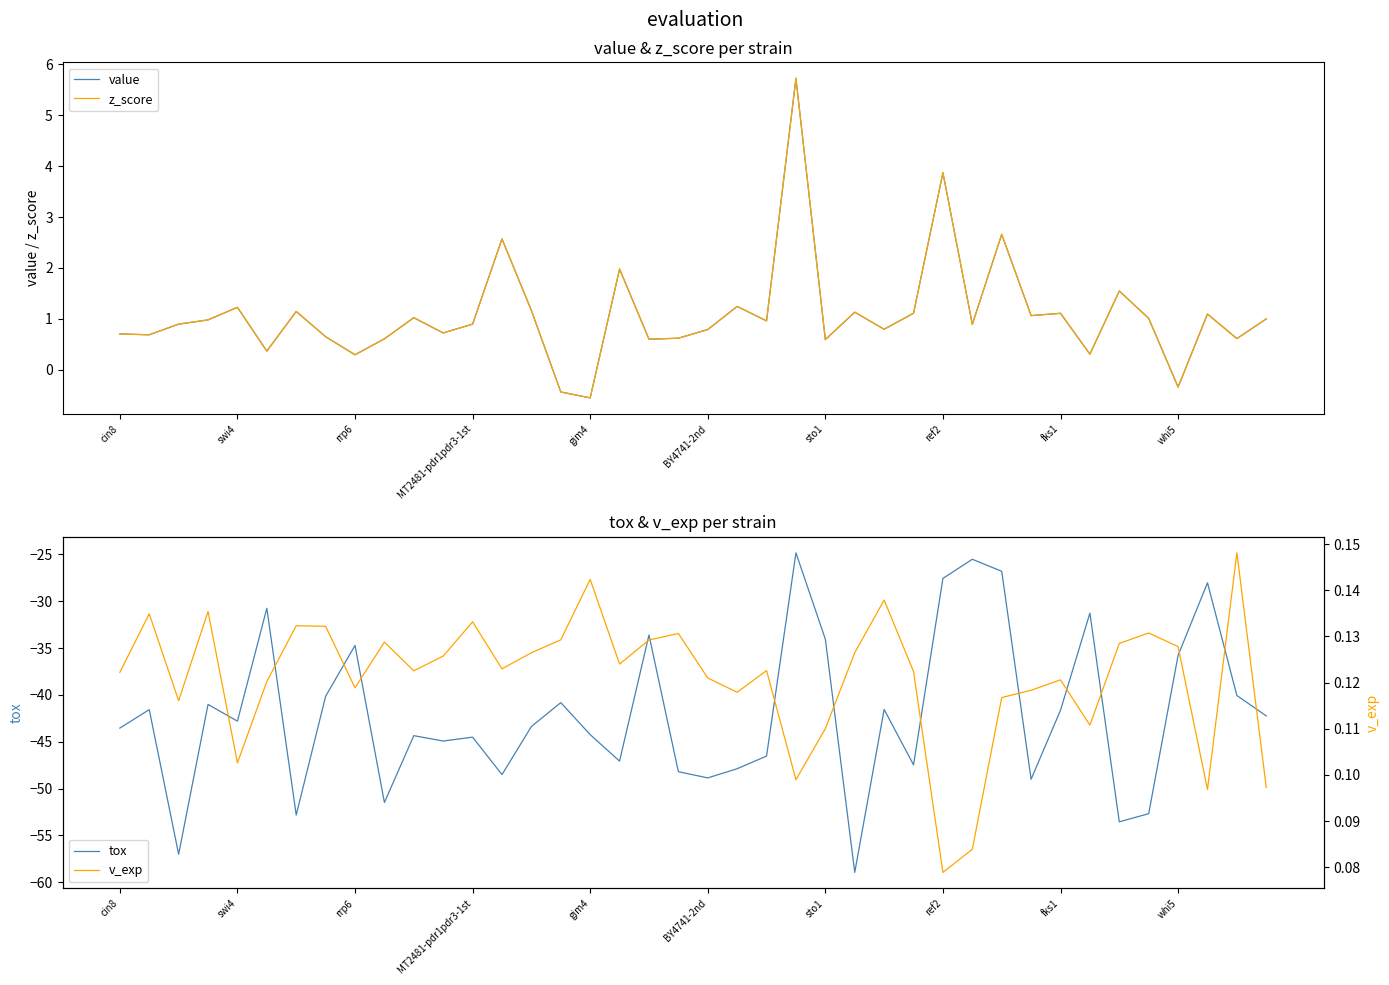

Reading left to right, transcribe all the data shown in this chart.

value: 0.7	0.7	0.9	1.0	1.2	0.4	1.1	0.7	0.3	0.6	1.0	0.7	0.9	2.6	1.2	-0.4	-0.6	2.0	0.6	0.6	0.8	1.2	1.0	5.7	0.6	1.1	0.8	1.1	3.9	0.9	2.7	1.1	1.1	0.3	1.5	1.0	-0.3	1.1	0.6	1.0
z_score: 0.7	0.7	0.9	1.0	1.2	0.4	1.1	0.7	0.3	0.6	1.0	0.7	0.9	2.6	1.2	-0.4	-0.6	2.0	0.6	0.6	0.8	1.2	1.0	5.7	0.6	1.1	0.8	1.1	3.9	0.9	2.7	1.1	1.1	0.3	1.5	1.0	-0.3	1.1	0.6	1.0
tox: -43.5	-41.6	-57.0	-41.0	-42.8	-30.8	-52.8	-40.2	-34.7	-51.5	-44.4	-44.9	-44.5	-48.5	-43.4	-40.8	-44.2	-47.1	-33.6	-48.2	-48.9	-47.9	-46.5	-24.8	-34.1	-59.0	-41.6	-47.5	-27.6	-25.5	-26.8	-49.0	-41.6	-31.3	-53.6	-52.7	-35.8	-28.0	-40.1	-42.2
v_exp: 0.1	0.1	0.1	0.1	0.1	0.1	0.1	0.1	0.1	0.1	0.1	0.1	0.1	0.1	0.1	0.1	0.1	0.1	0.1	0.1	0.1	0.1	0.1	0.1	0.1	0.1	0.1	0.1	0.1	0.1	0.1	0.1	0.1	0.1	0.1	0.1	0.1	0.1	0.1	0.1